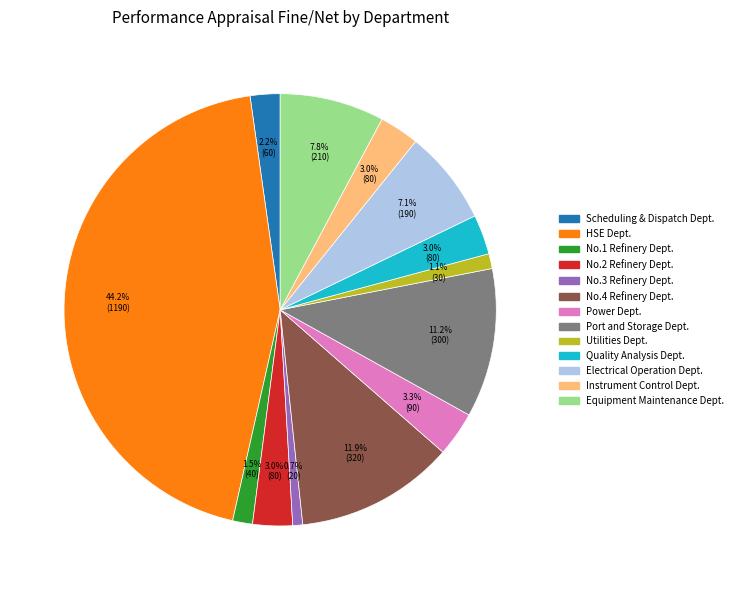

Does any single category account for the majority?

No